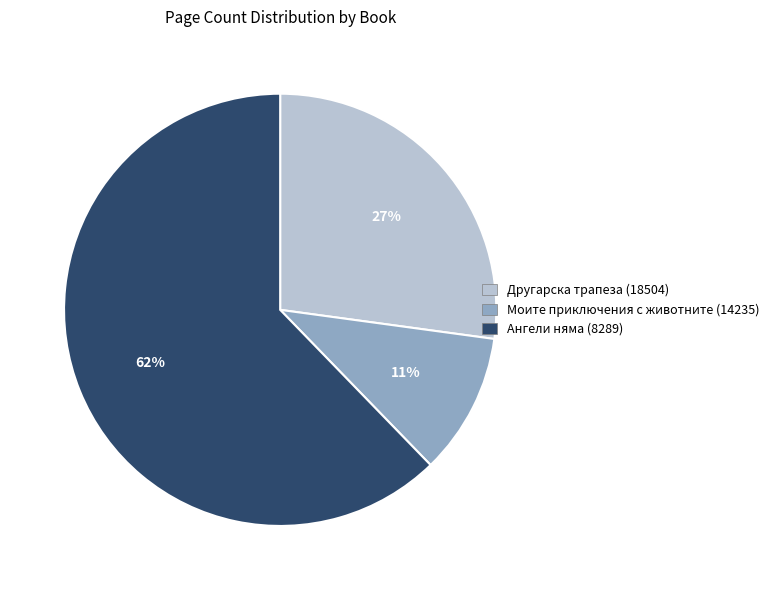

Combined, do Ангели няма (8289) and Моите приключения с животните (14235) account for over 50%?

Yes